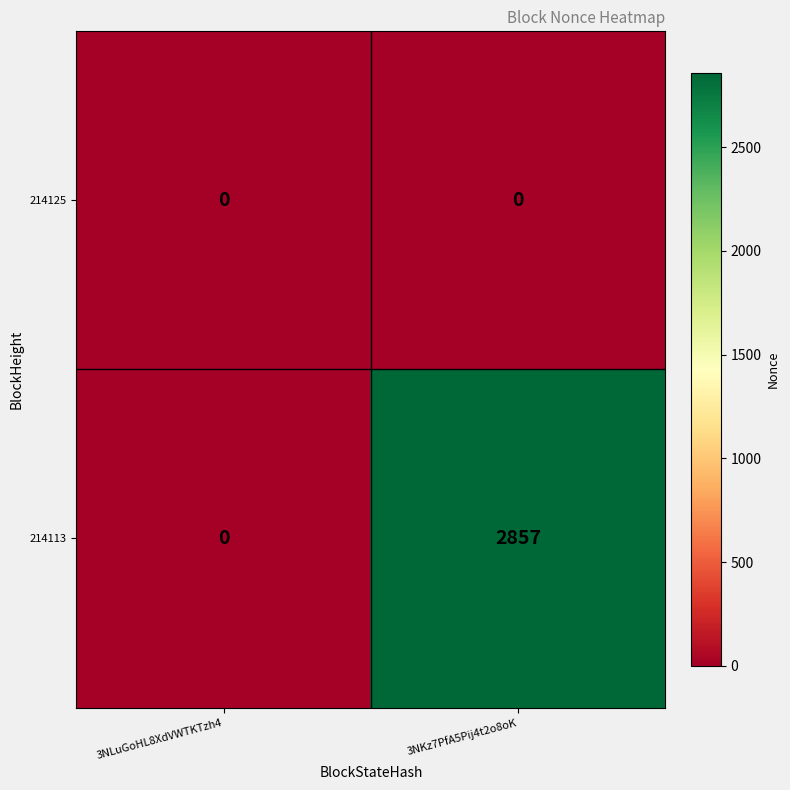

Which label corresponds to the largest value in the chart?

3NKz7PfA5Pij4t2o8oK